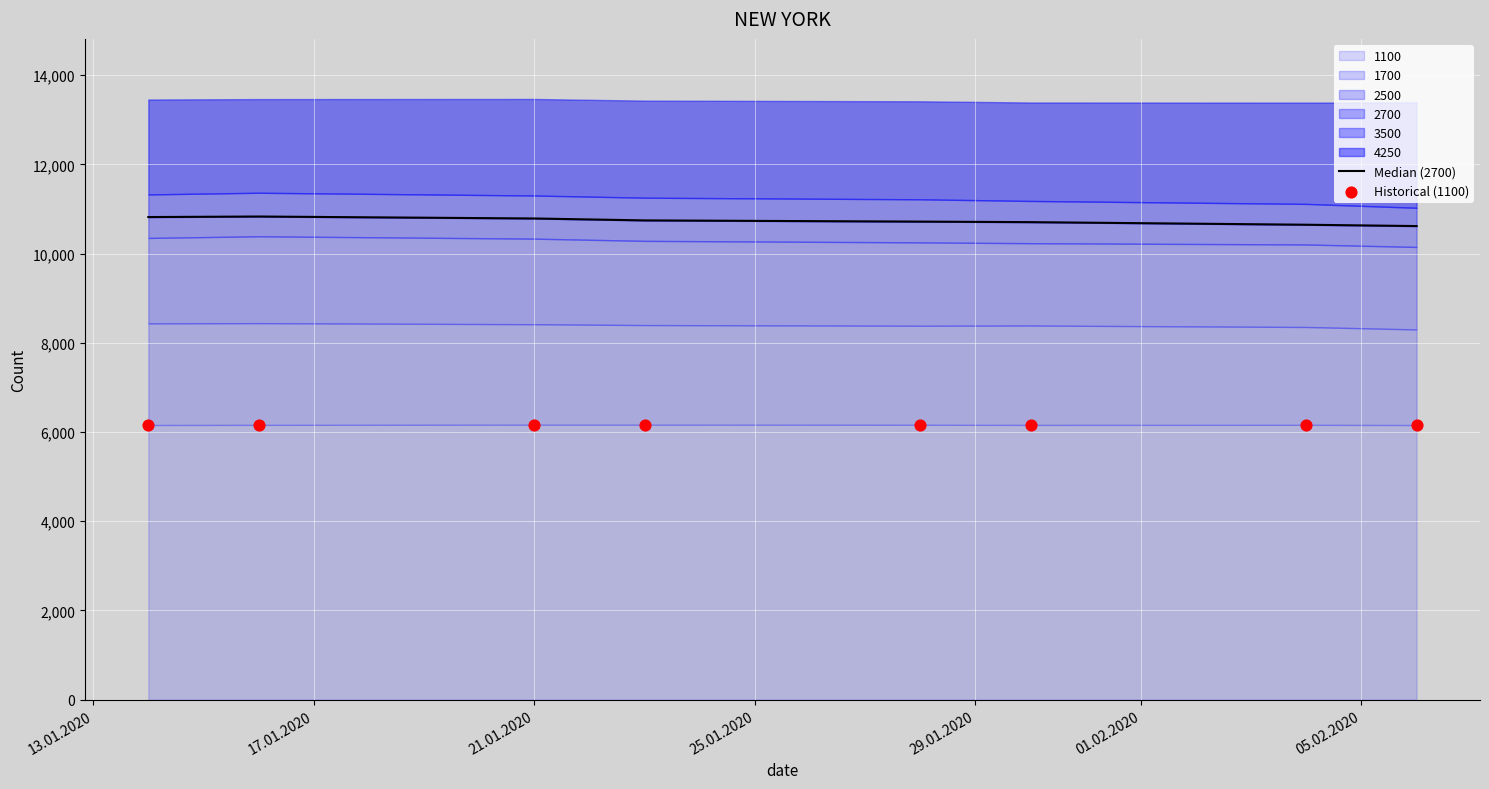

What is the total value across all series at 17.01.2020?

16992